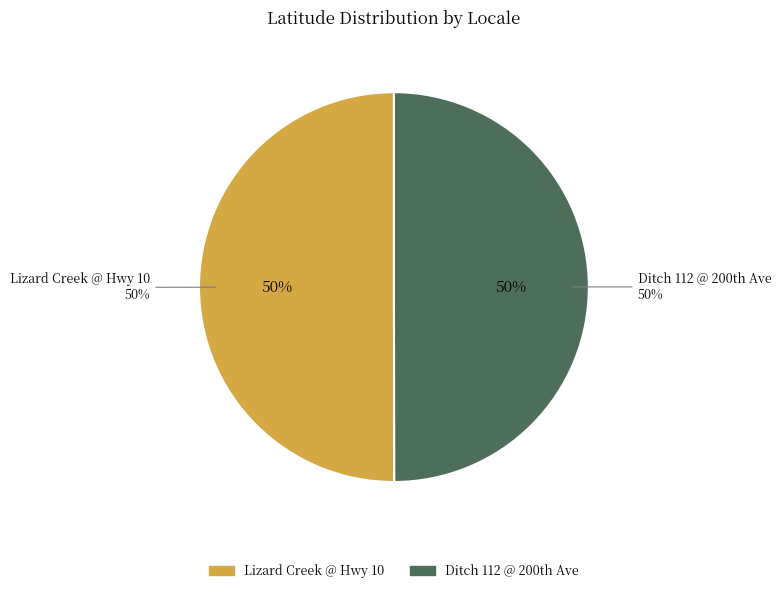

What percentage is the Lizard Creek @ Hwy 10 slice, to the nearest percent?

50%